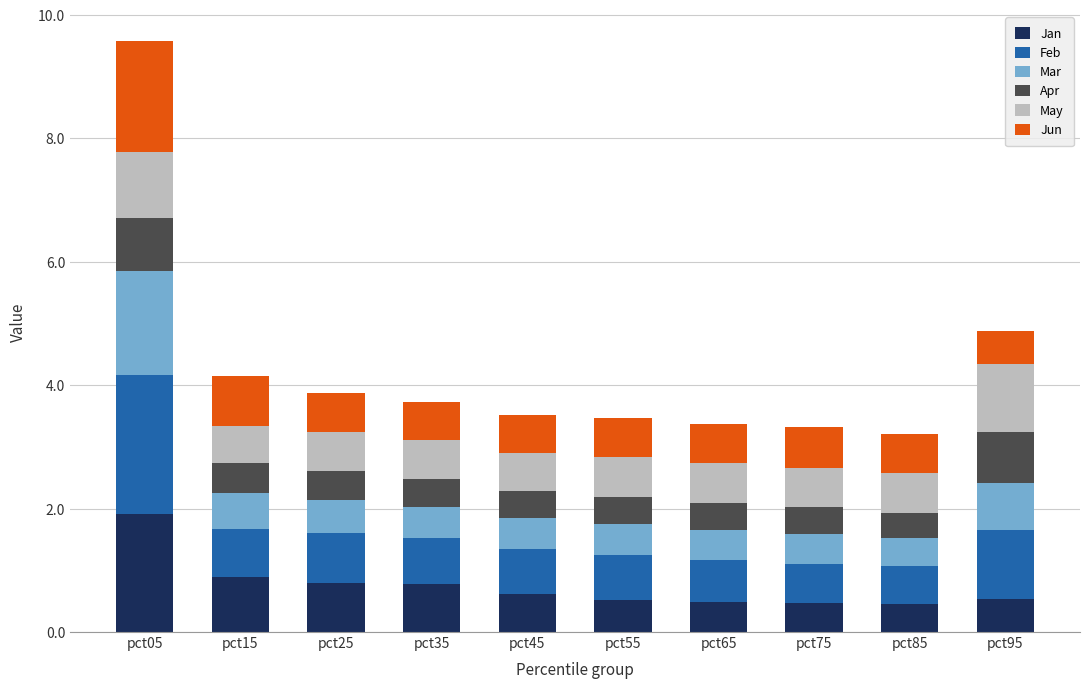

What is the minimum value for Jan?

0.5